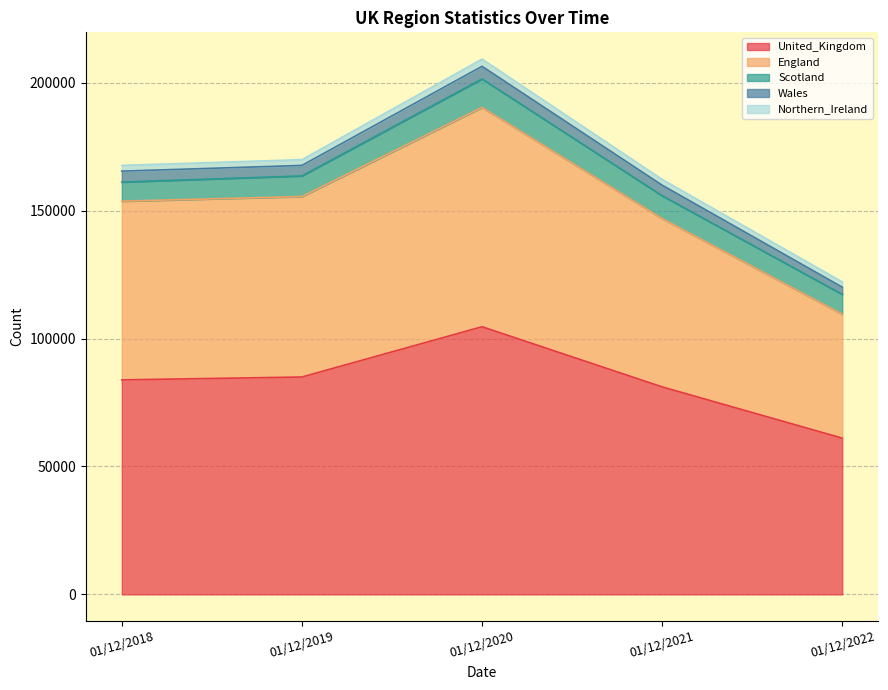

At which label does Northern_Ireland first exceed 2255?

01/12/2020